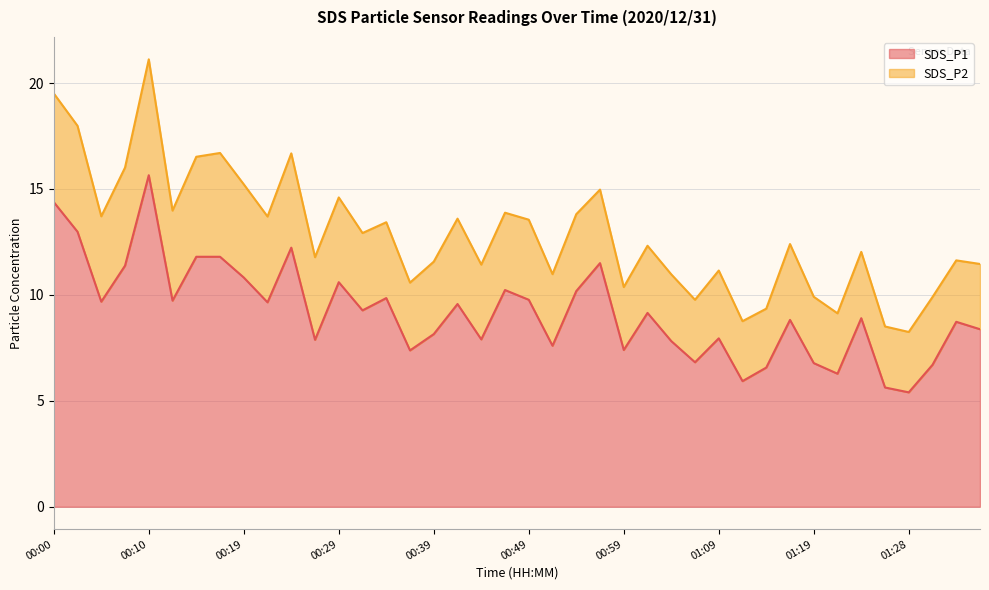

Rank the categories by value from highest to lowest.

00:10, 00:00, 00:02, 00:24, 00:15, 00:17, 00:56, 00:07, 00:19, 00:29, 00:47, 00:54, 00:34, 00:49, 00:12, 00:05, 00:22, 00:42, 00:32, 01:01, 01:24, 01:16, 01:33, 01:36, 00:39, 01:09, 00:44, 00:27, 01:04, 00:51, 00:59, 00:37, 01:06, 01:19, 01:31, 01:14, 01:21, 01:11, 01:26, 01:28